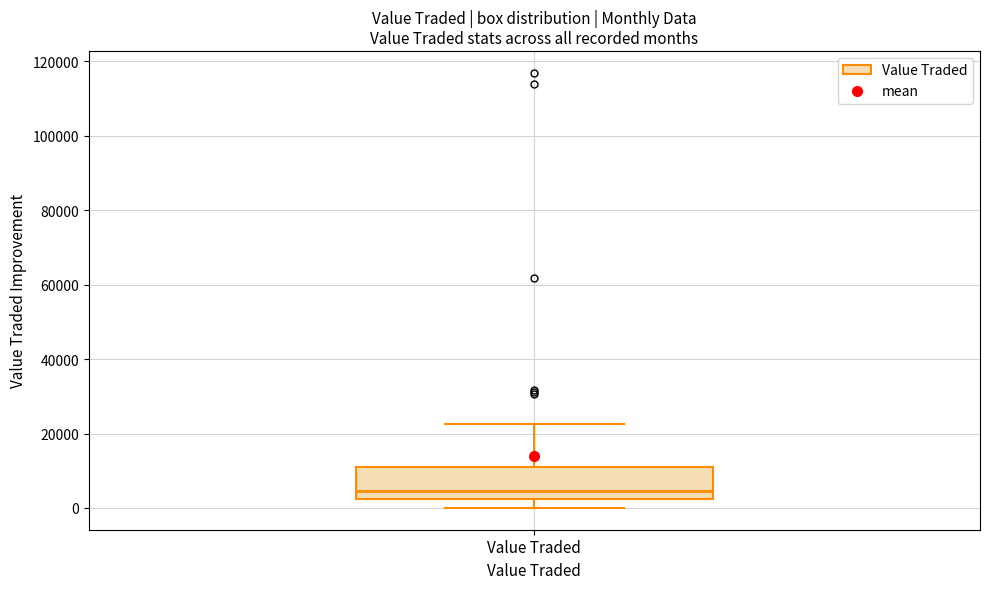

Where does the median line of the box for Value Traded sit on the y-axis? The values are not printed on the chart, so give them approximately, as read against the axis.

4000